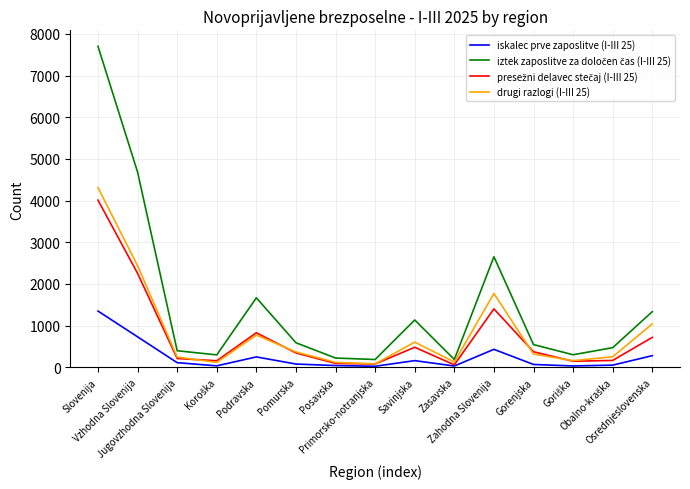

What is the greatest value displayed?

7700